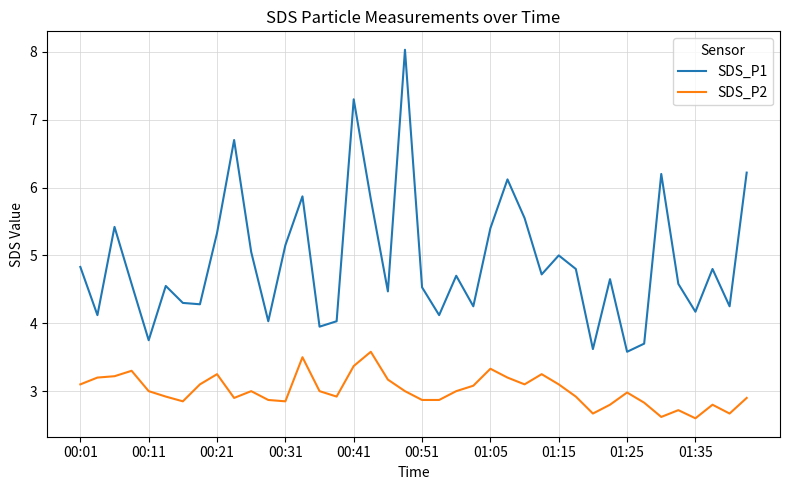

True or false: SDS_P2 and SDS_P1 intersect in this chart.

False